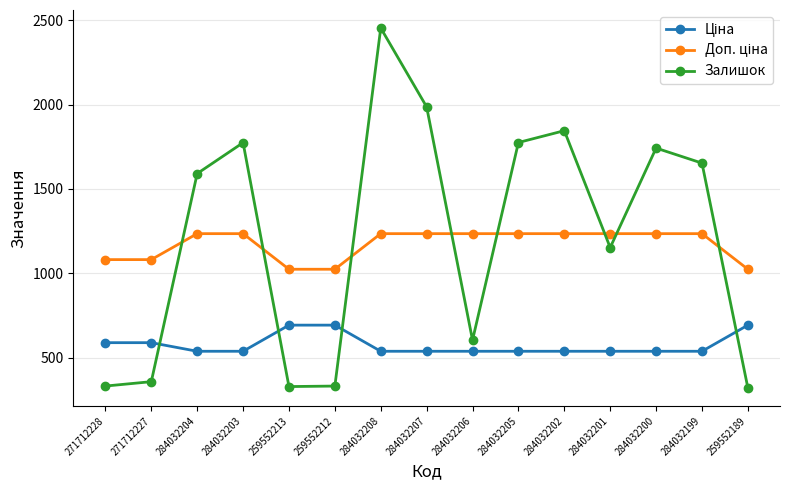

What is the label of the 7th point from the left?

284032208